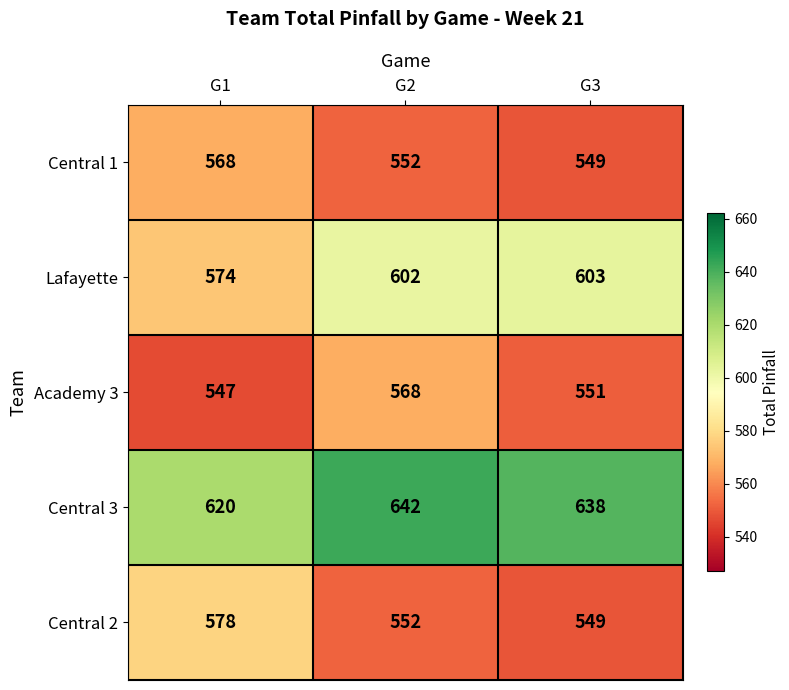

What is the approximate value of Central 3 at G3, to the nearest 10?

640